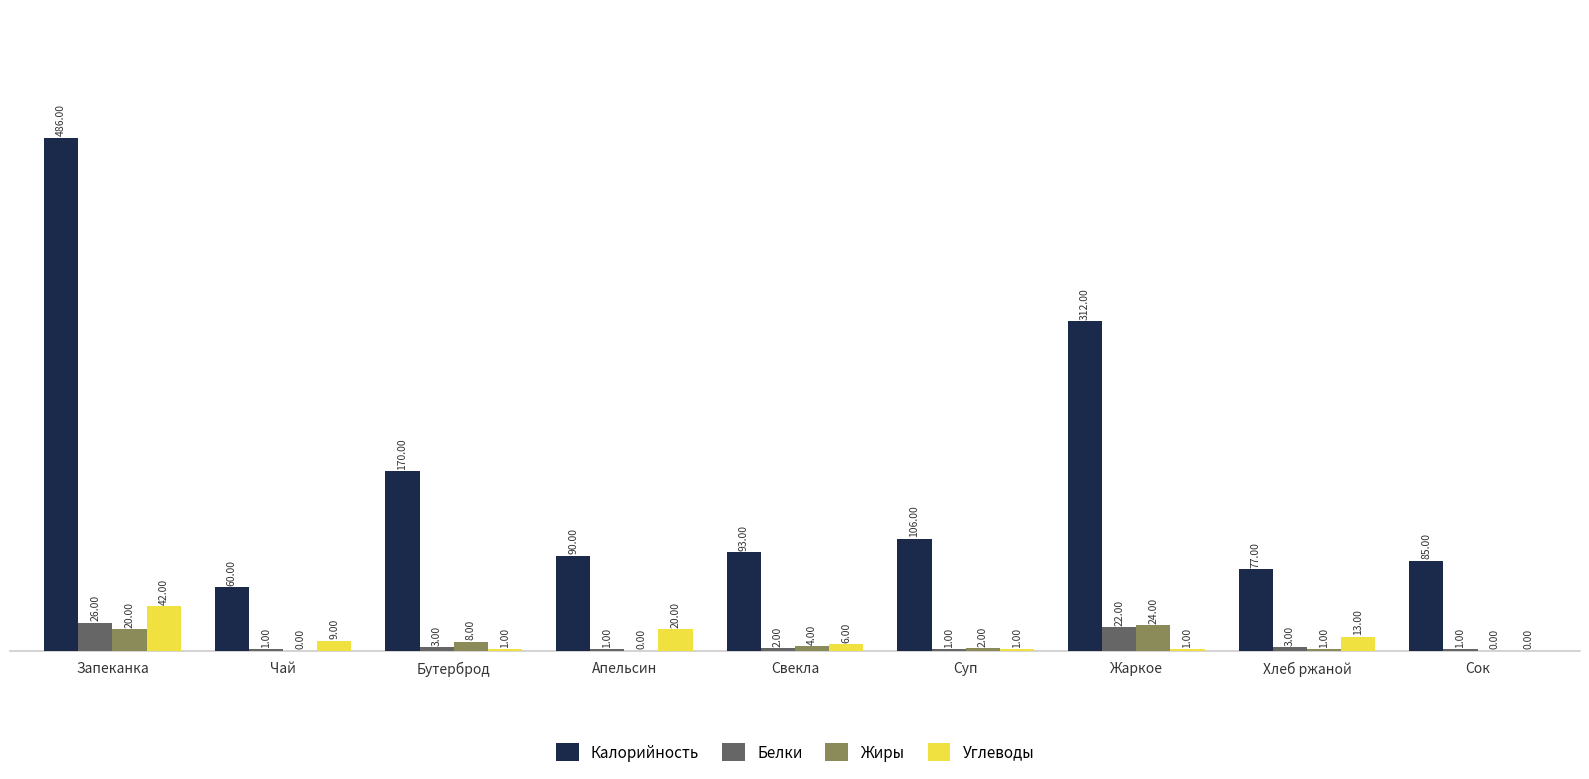

At which category does the chart reach its peak across all series?

Запеканка